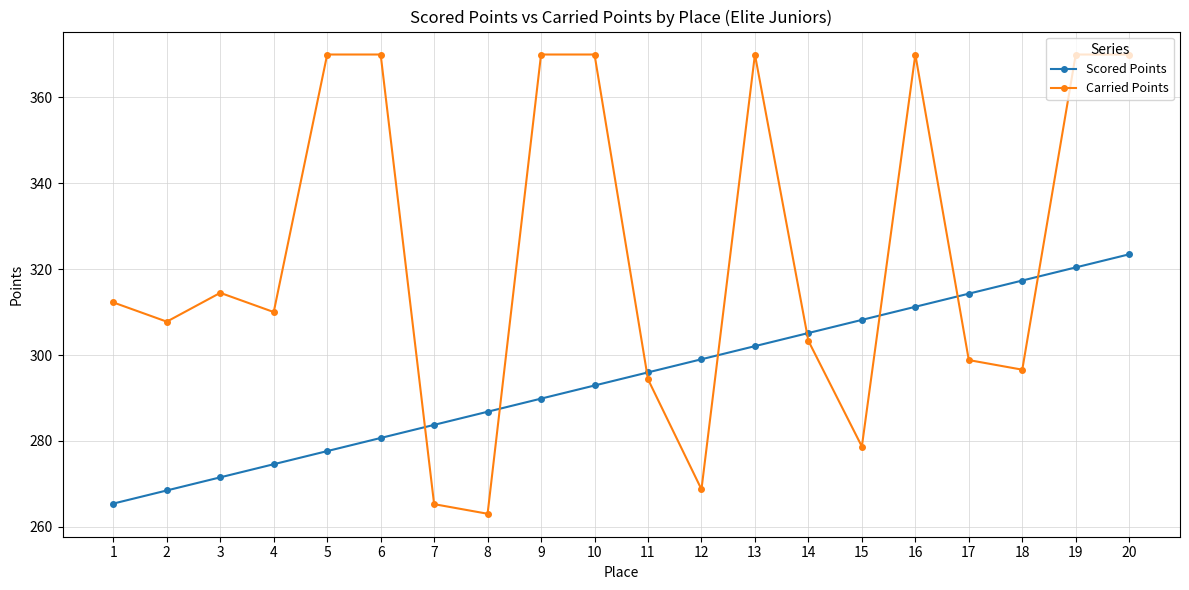

Is this an area chart (filled region under the line)?

No